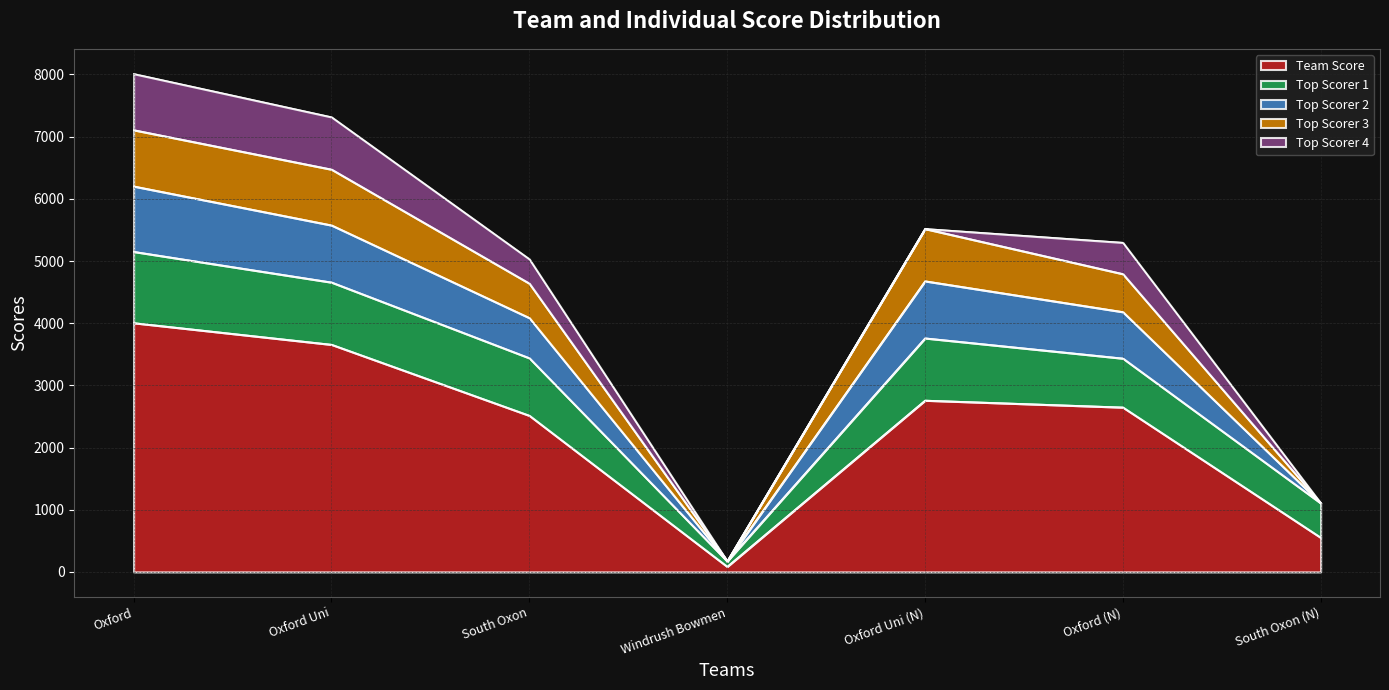

At which category does Top Scorer 2 reach its first local peak?

Oxford Uni (N)